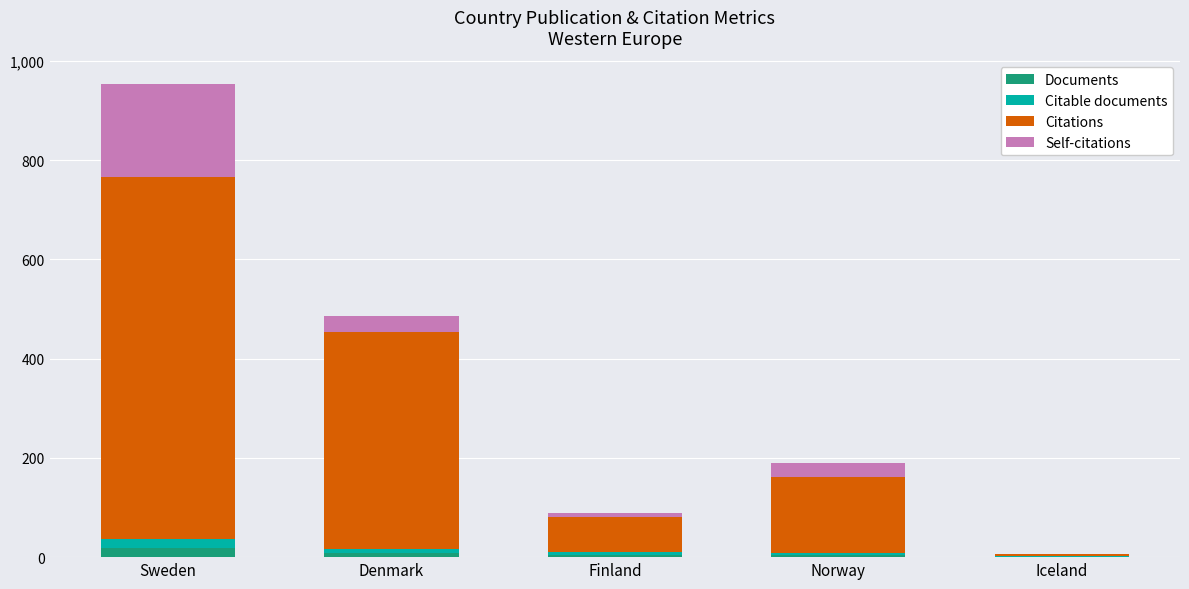

At which category is the sum across all series the highest?

Sweden